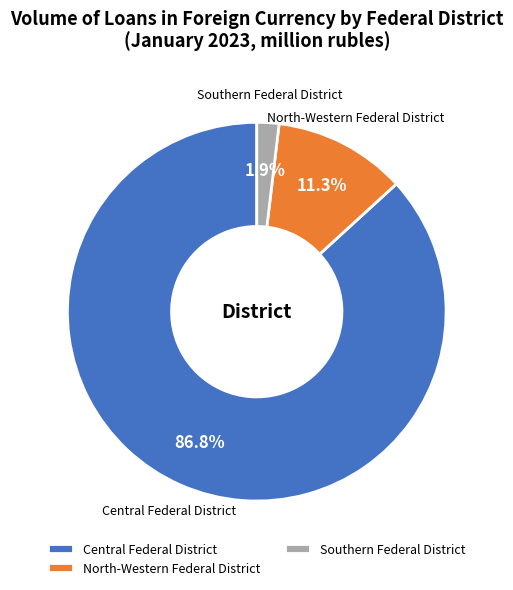

Which has a higher value, North-Western Federal District or Central Federal District?

Central Federal District